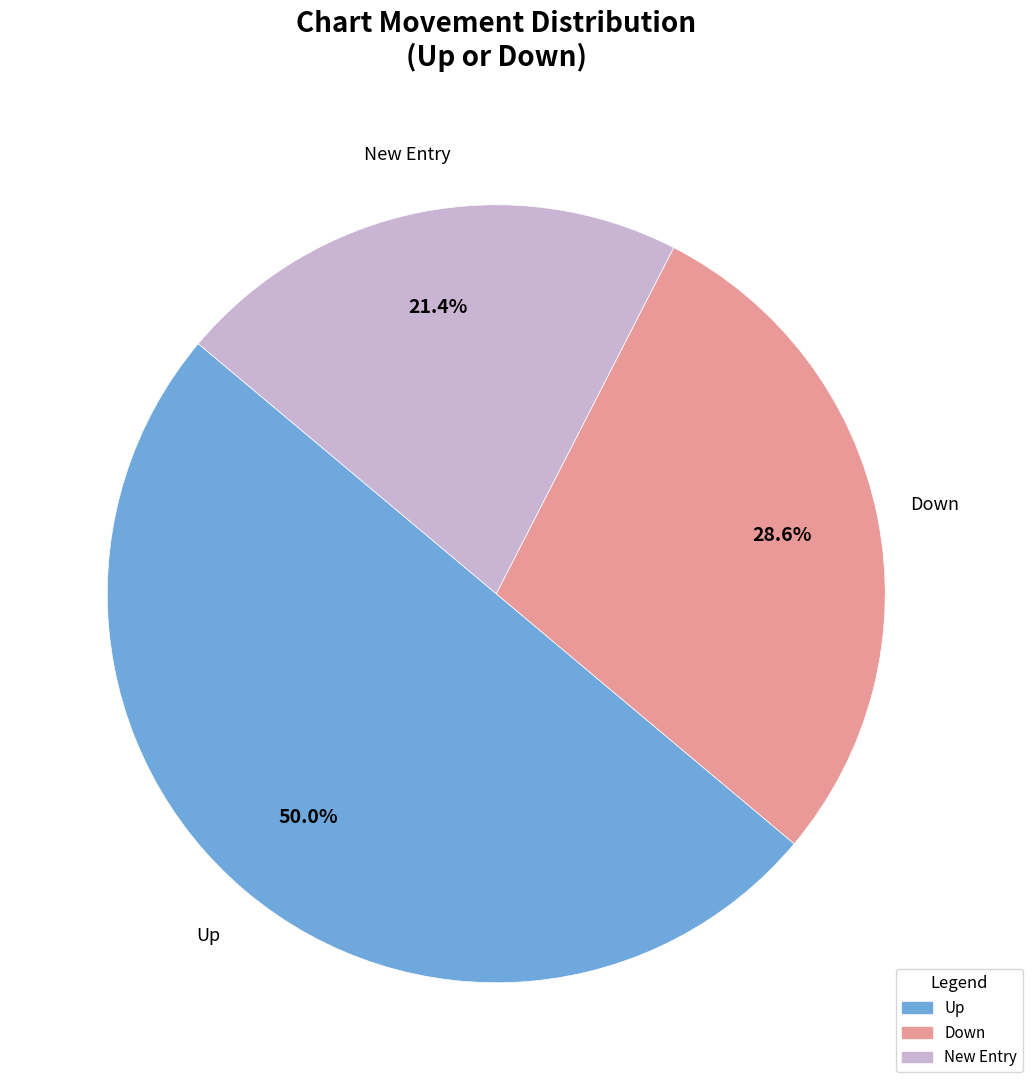

Count the number of slices in the pie.

3